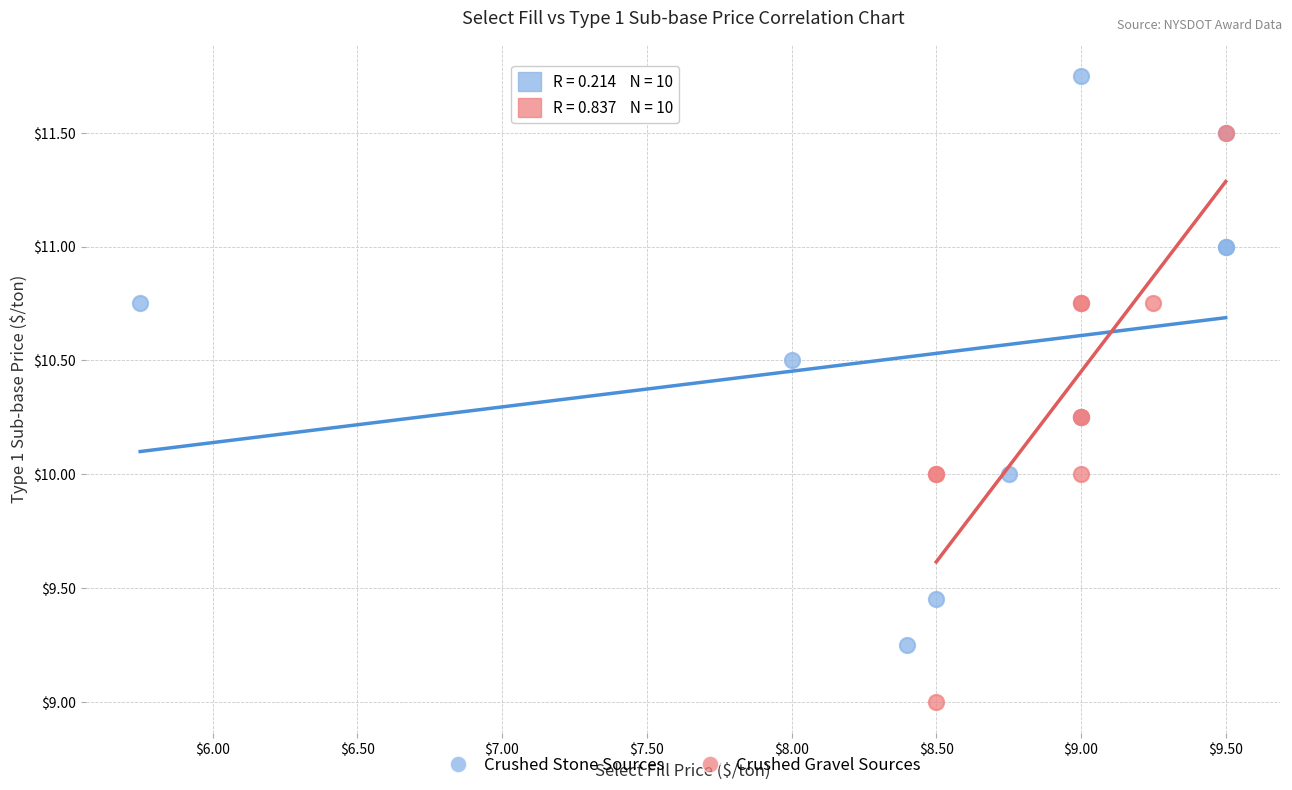

Which series contains the highest Y value?

Crushed Stone Sources